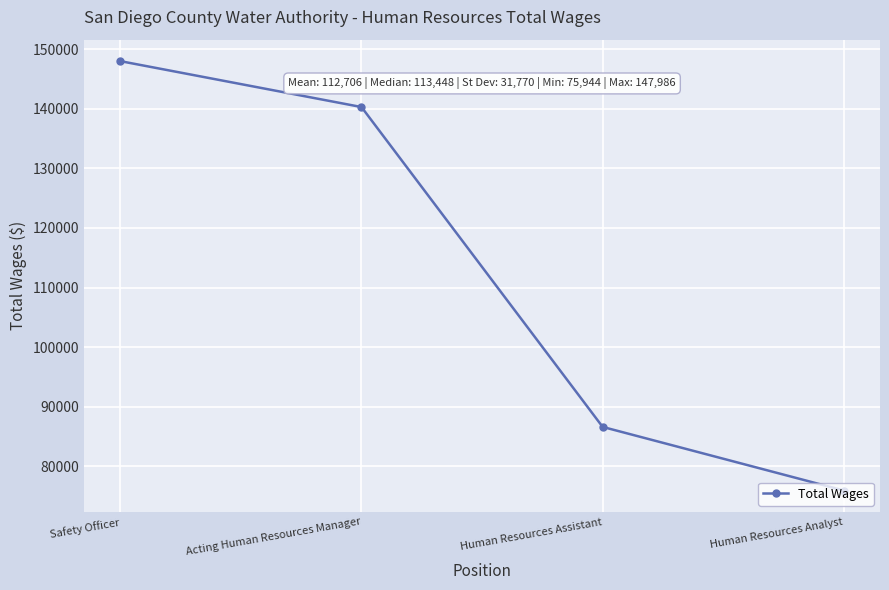

What is the difference between the values at Human Resources Analyst and Human Resources Assistant?

10669